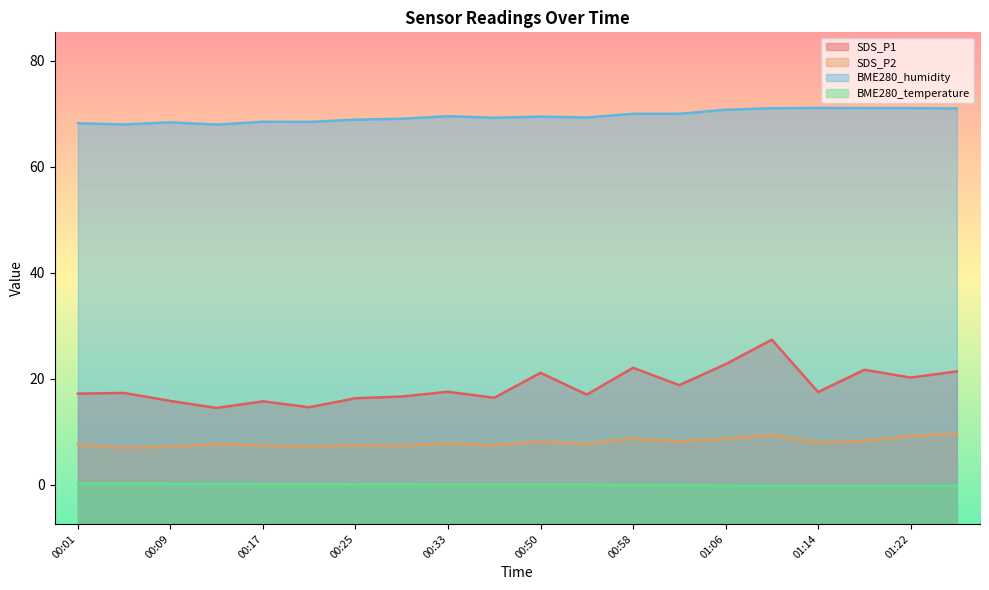

Where is the first local minimum for BME280_temperature?

00:25